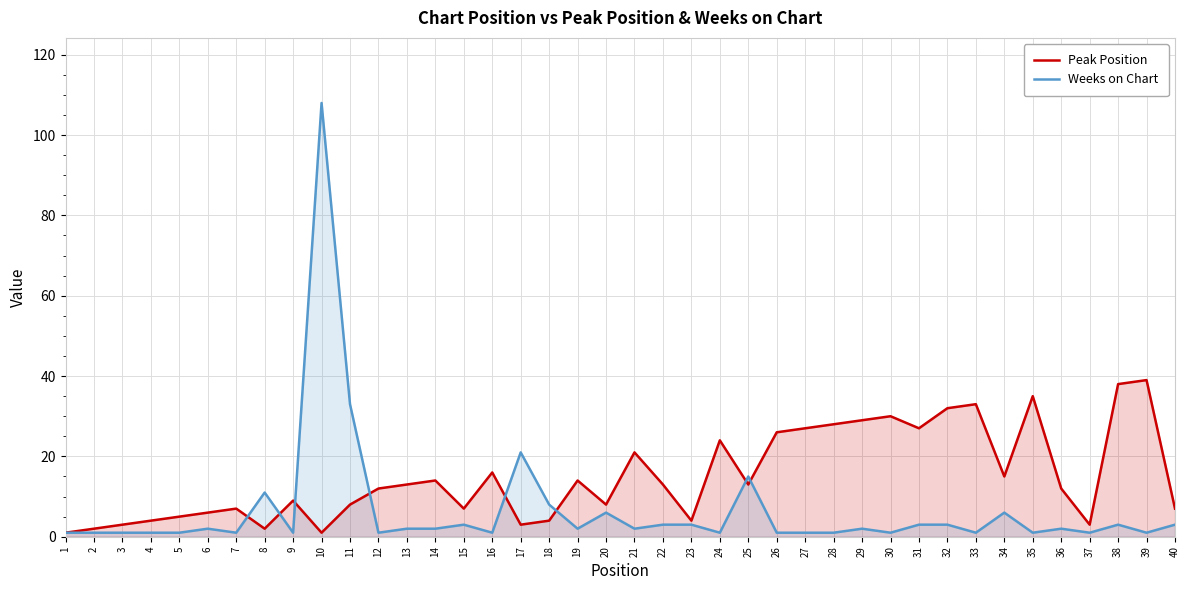

After their last crossing, which series has the higher values: Peak Position or Weeks on Chart?

Peak Position